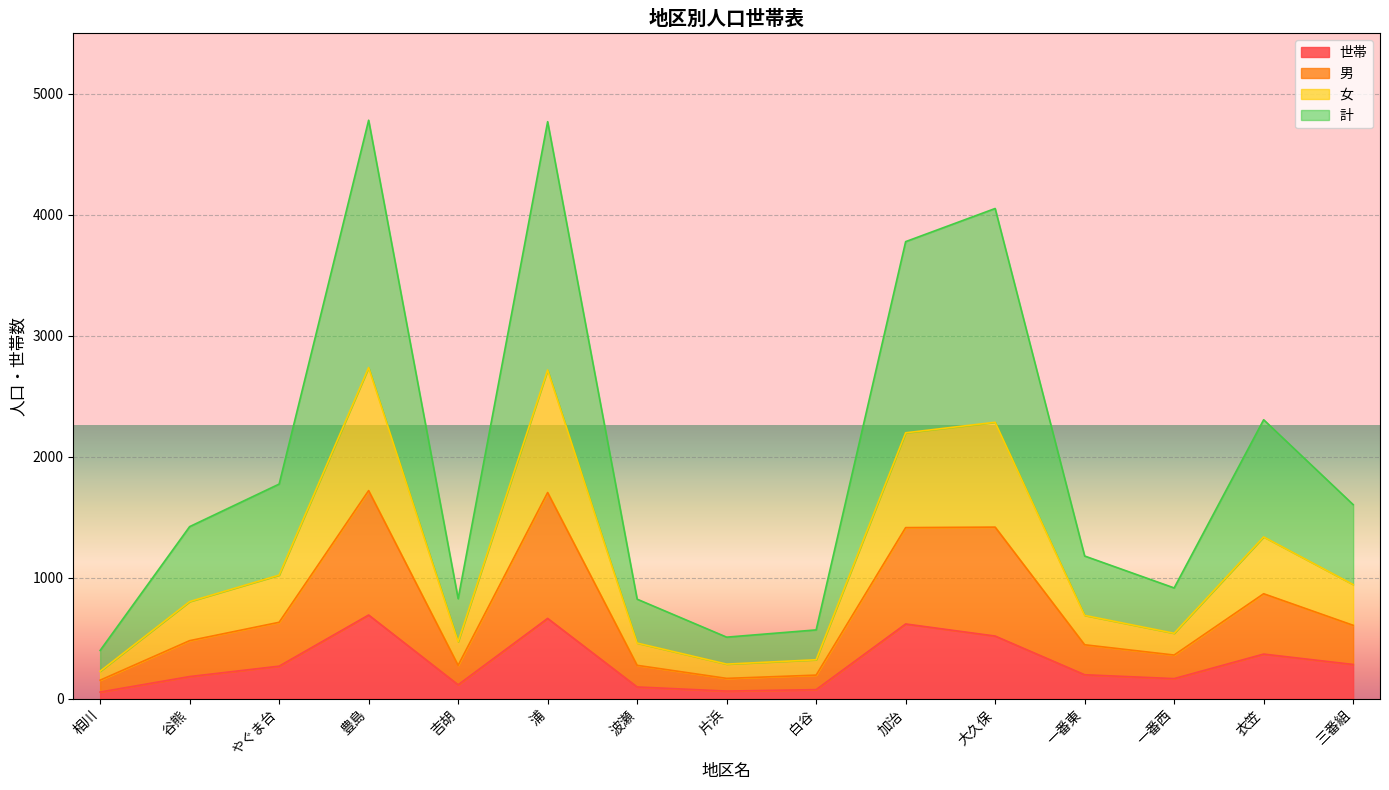

True or false: 計 and 男 intersect in this chart.

False